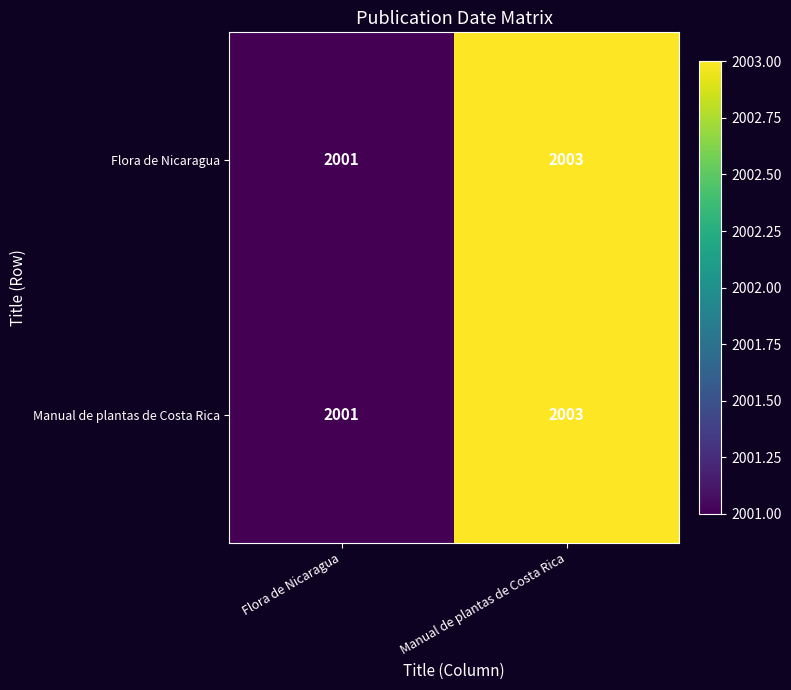

Reading left to right, transcribe all the data shown in this chart.

Flora de Nicaragua: Flora de Nicaragua=2001	Manual de plantas de Costa Rica=2003
Manual de plantas de Costa Rica: Flora de Nicaragua=2001	Manual de plantas de Costa Rica=2003